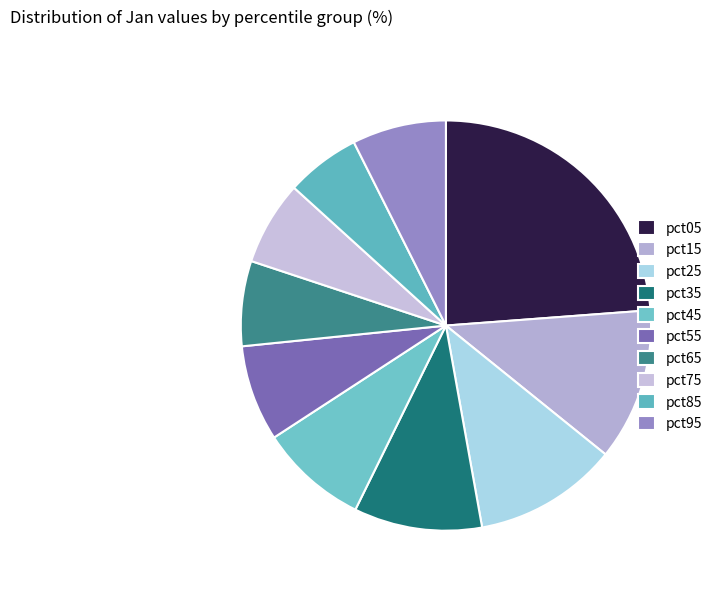

What is the change in value from pct15 to pct95?

-0.4